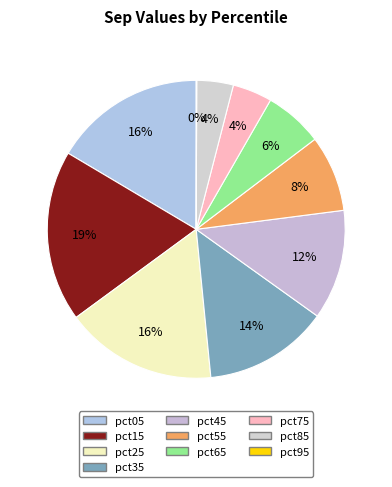

To the nearest percent, what percentage of the pie is pct05?

16%